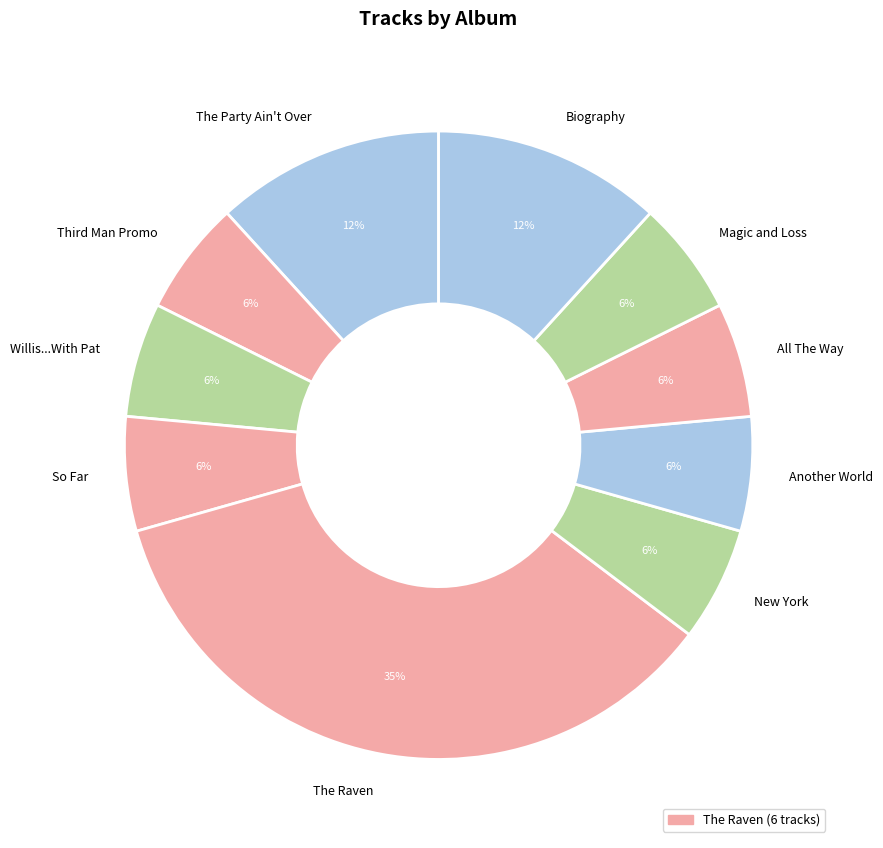

What is the ratio of the value at The Party Ain't Over to the value at Magic and Loss?

2.0